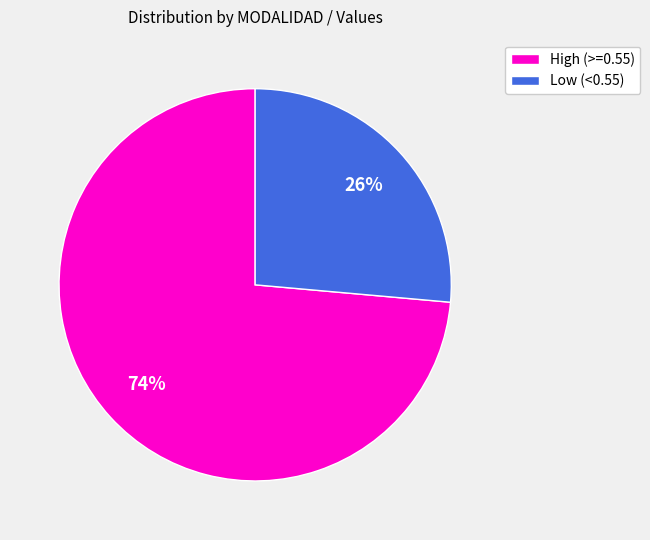

To the nearest percent, what percentage of the pie is High (>=0.55)?

74%